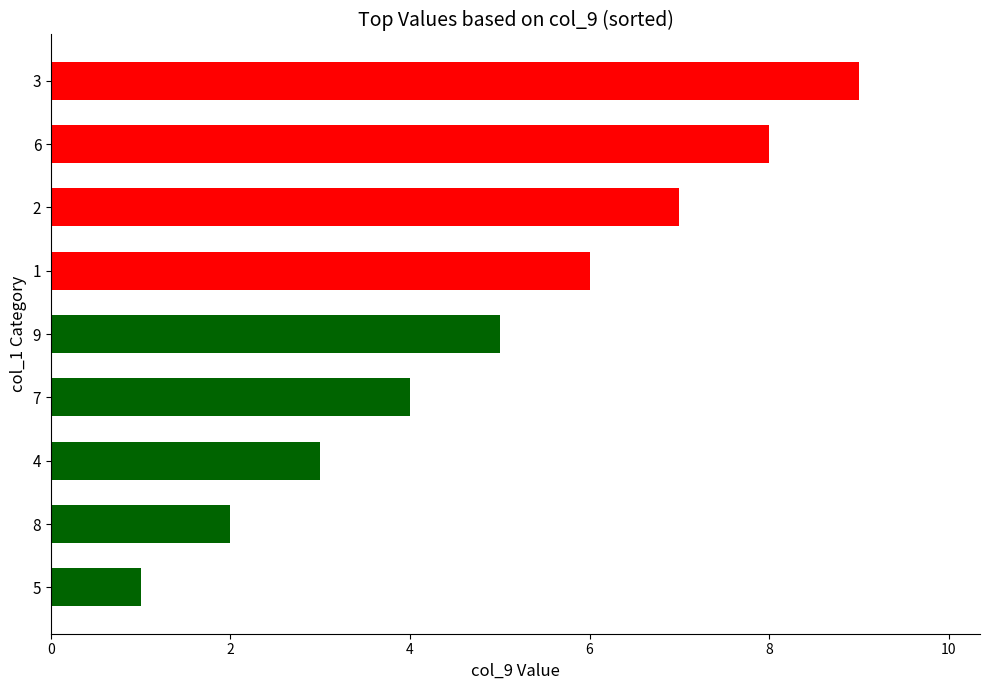

Does the chart contain any negative values?

No